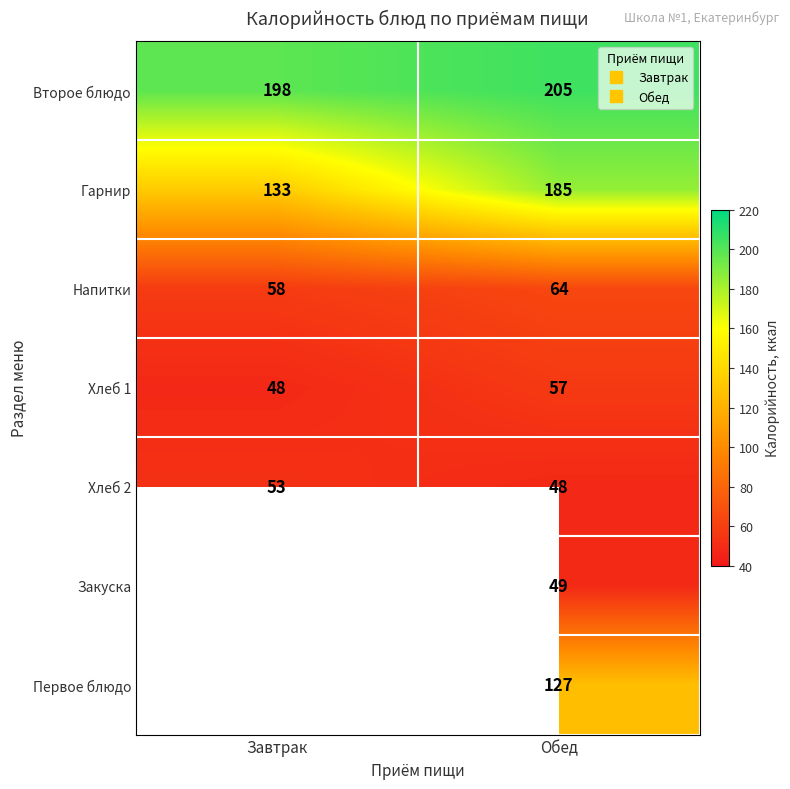

Read the Гарнир value at Обед.

185.0